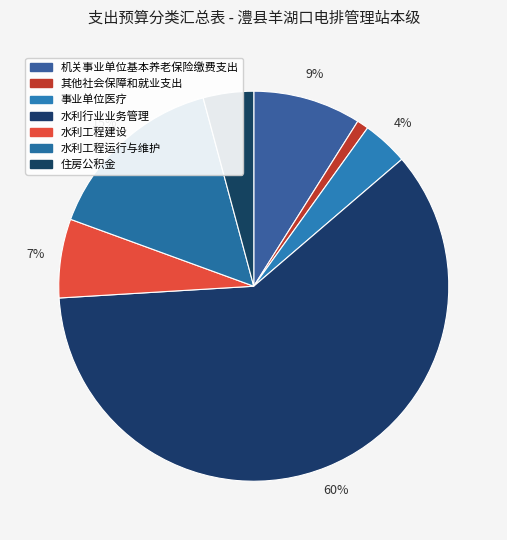

The 水利工程建设 slice represents 17% of the pie. True or false?

False